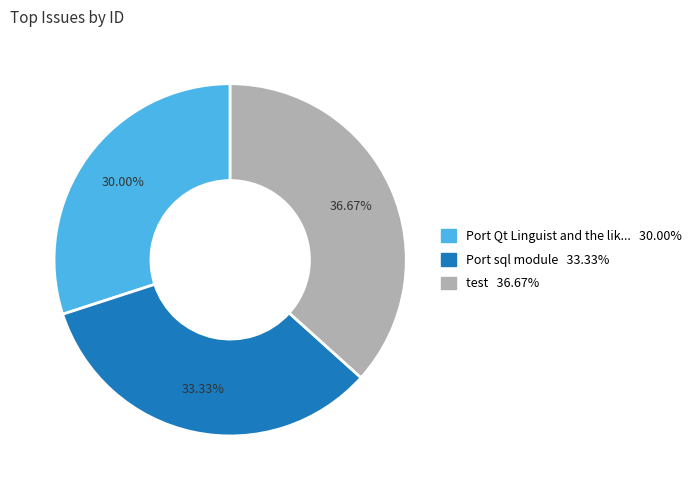

Is there any slice that represents more than half of the pie?

No